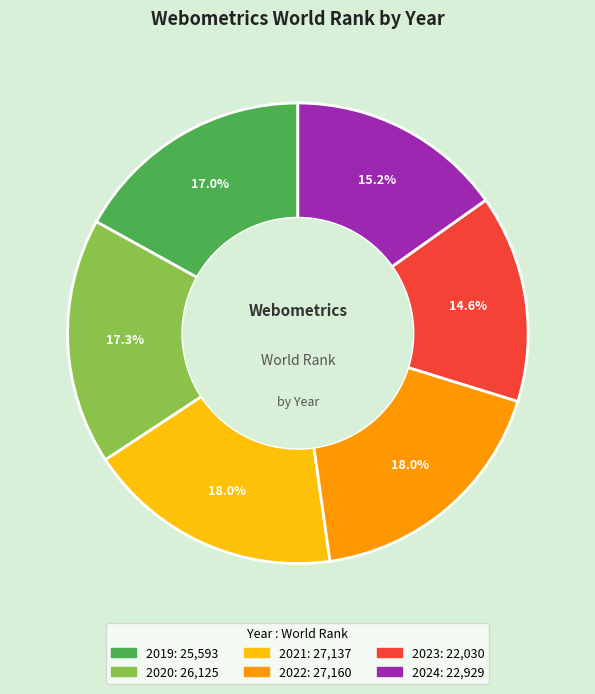

Which slice is the smallest?

2023